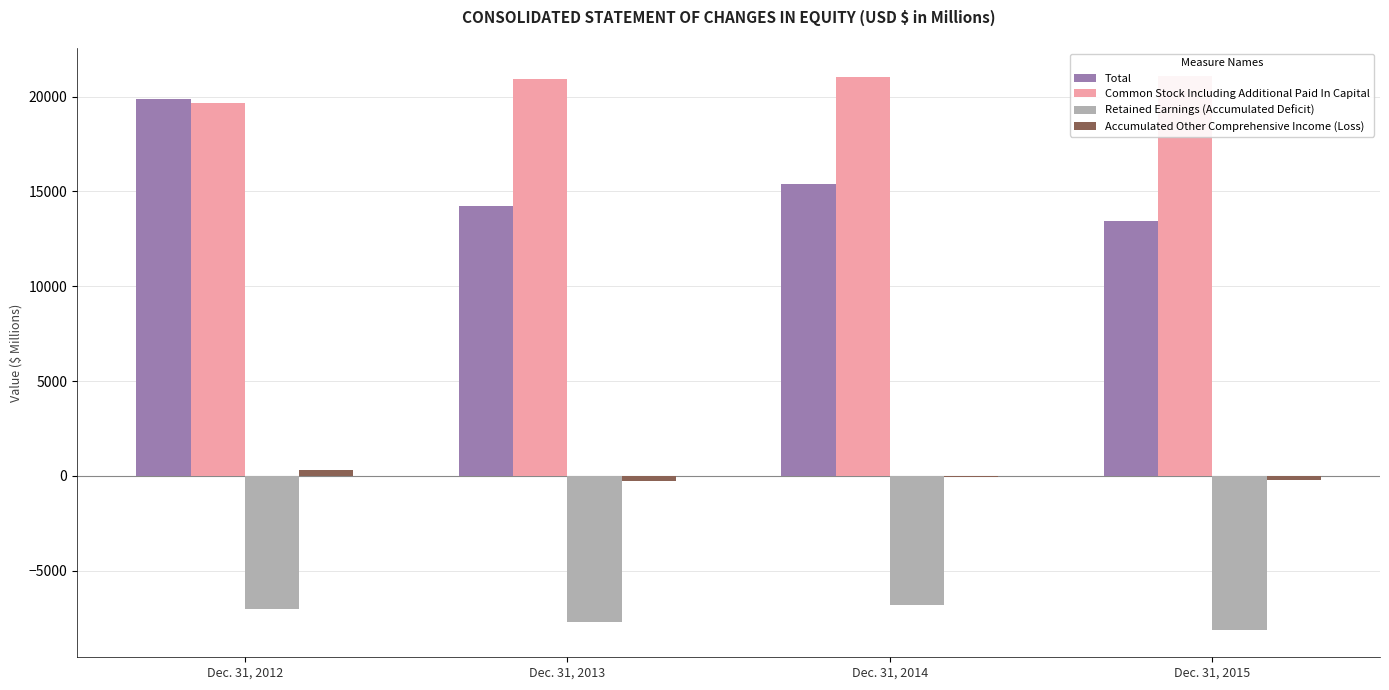

At Dec. 31, 2013, list the series in order from largest to smallest.

Common Stock Including Additional Paid In Capital, Total, Accumulated Other Comprehensive Income (Loss), Retained Earnings (Accumulated Deficit)